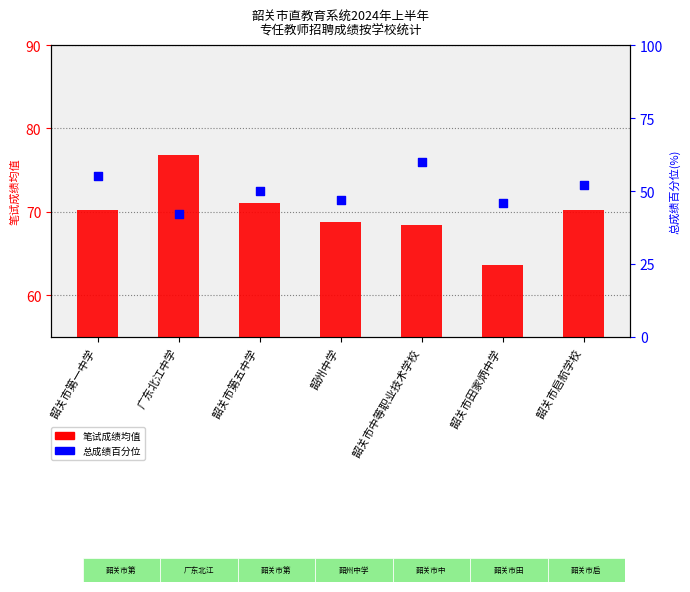

Which series has the largest Y range (max minus min)?

总成绩百分位